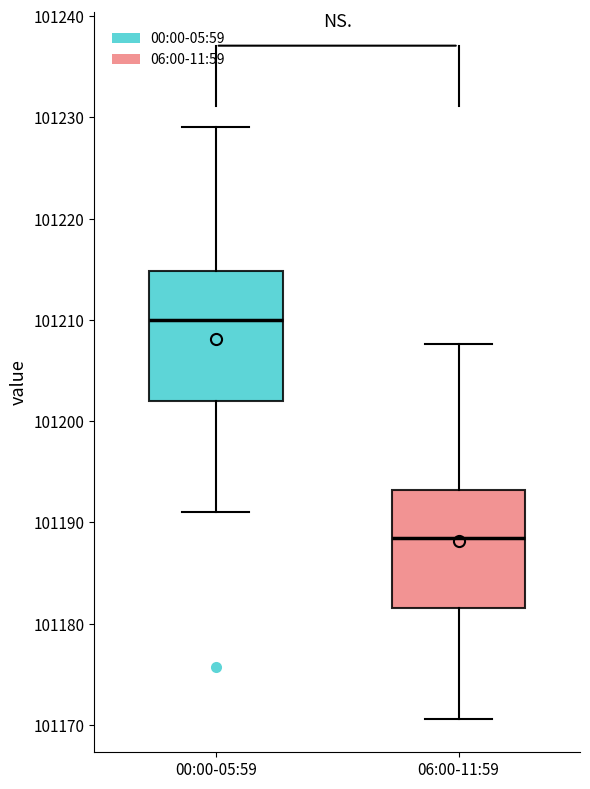

Which box is the tallest, from its lower edge to its upper edge?

00:00-05:59